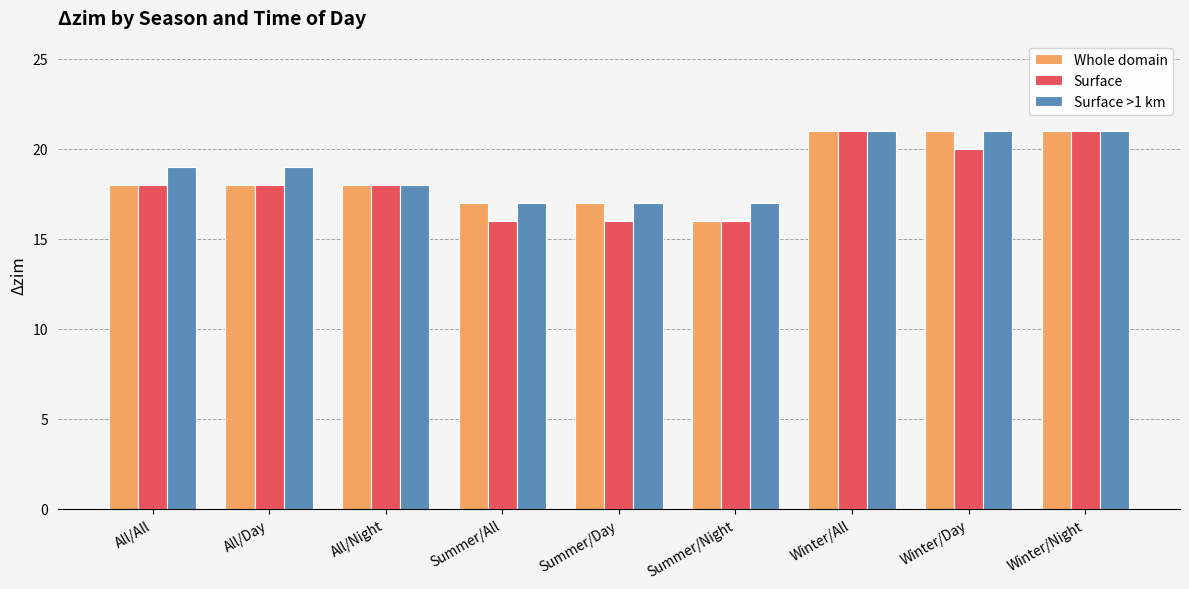

What is the highest value of the Surface series?

21